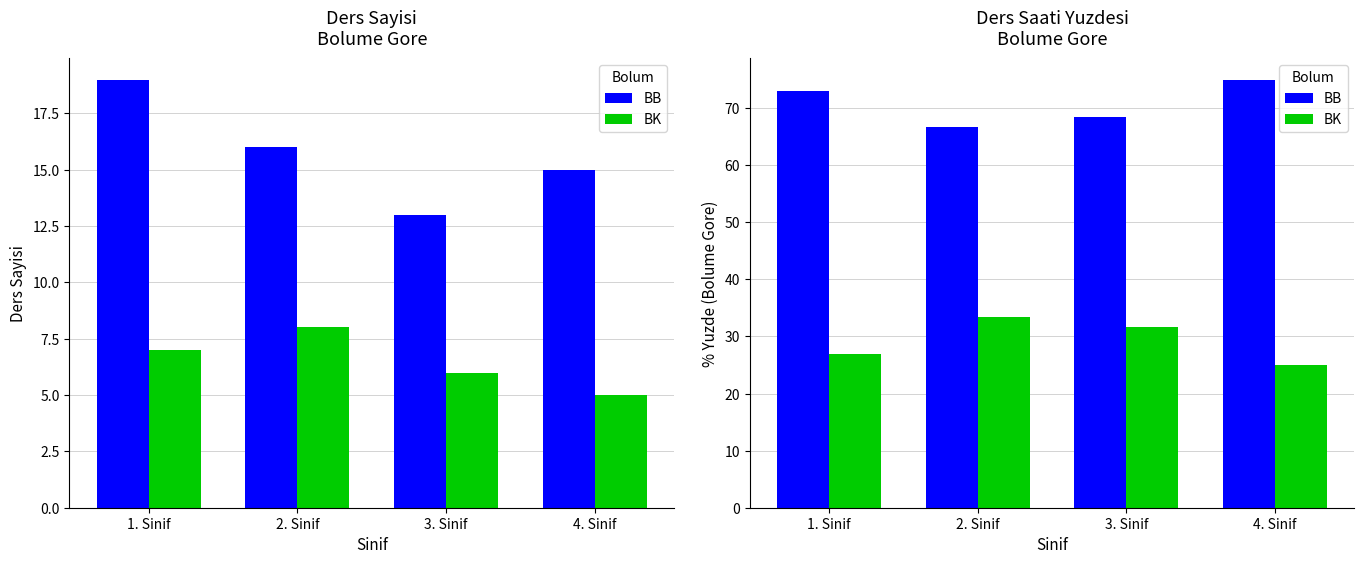

What is the maximum value for BB?

75.0